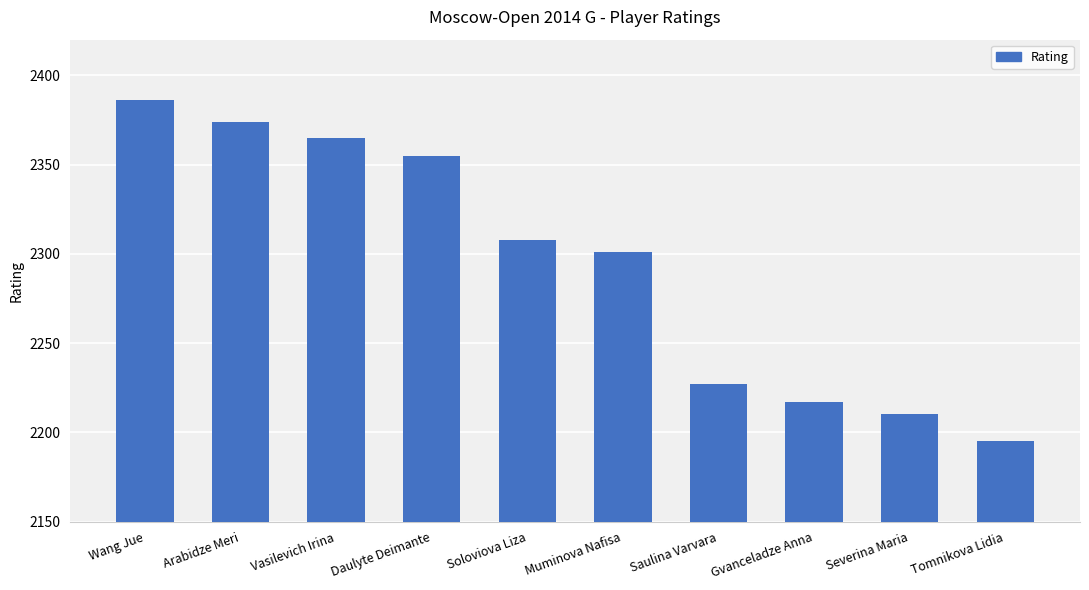

True or false: the data shows 2217 at Gvanceladze Anna.

True